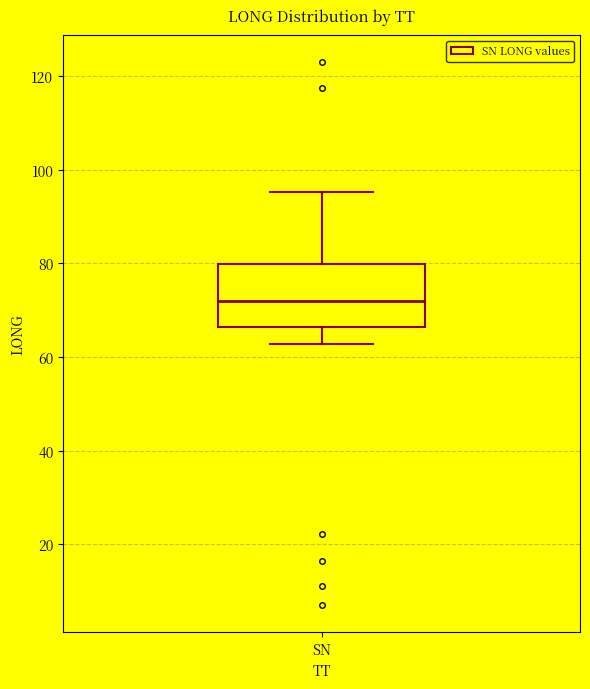

Read this box plot against the y-axis: the position of the median line, the range covered by the box, and the ends of both whiskers. The values are not printed on the chart, so give them approximately, as read against the axis.

median 72, box 66 to 80, whiskers 62 to 96